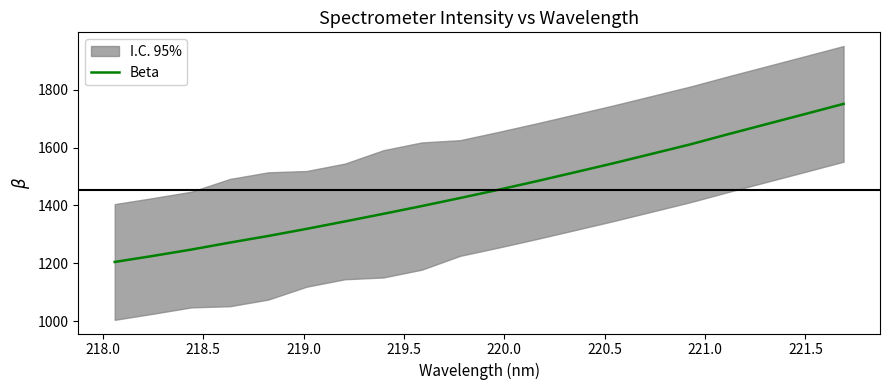

What is the minimum value for Beta?

1204.6